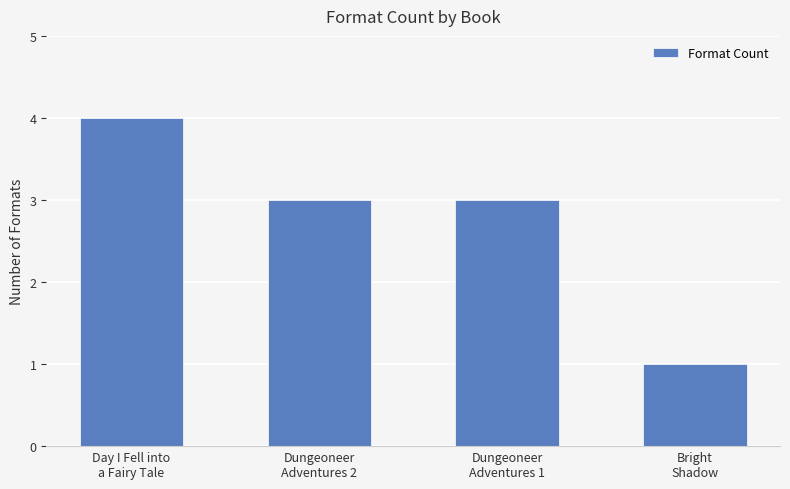

What is the difference between the values at Day I Fell into
a Fairy Tale and Bright
Shadow?

3